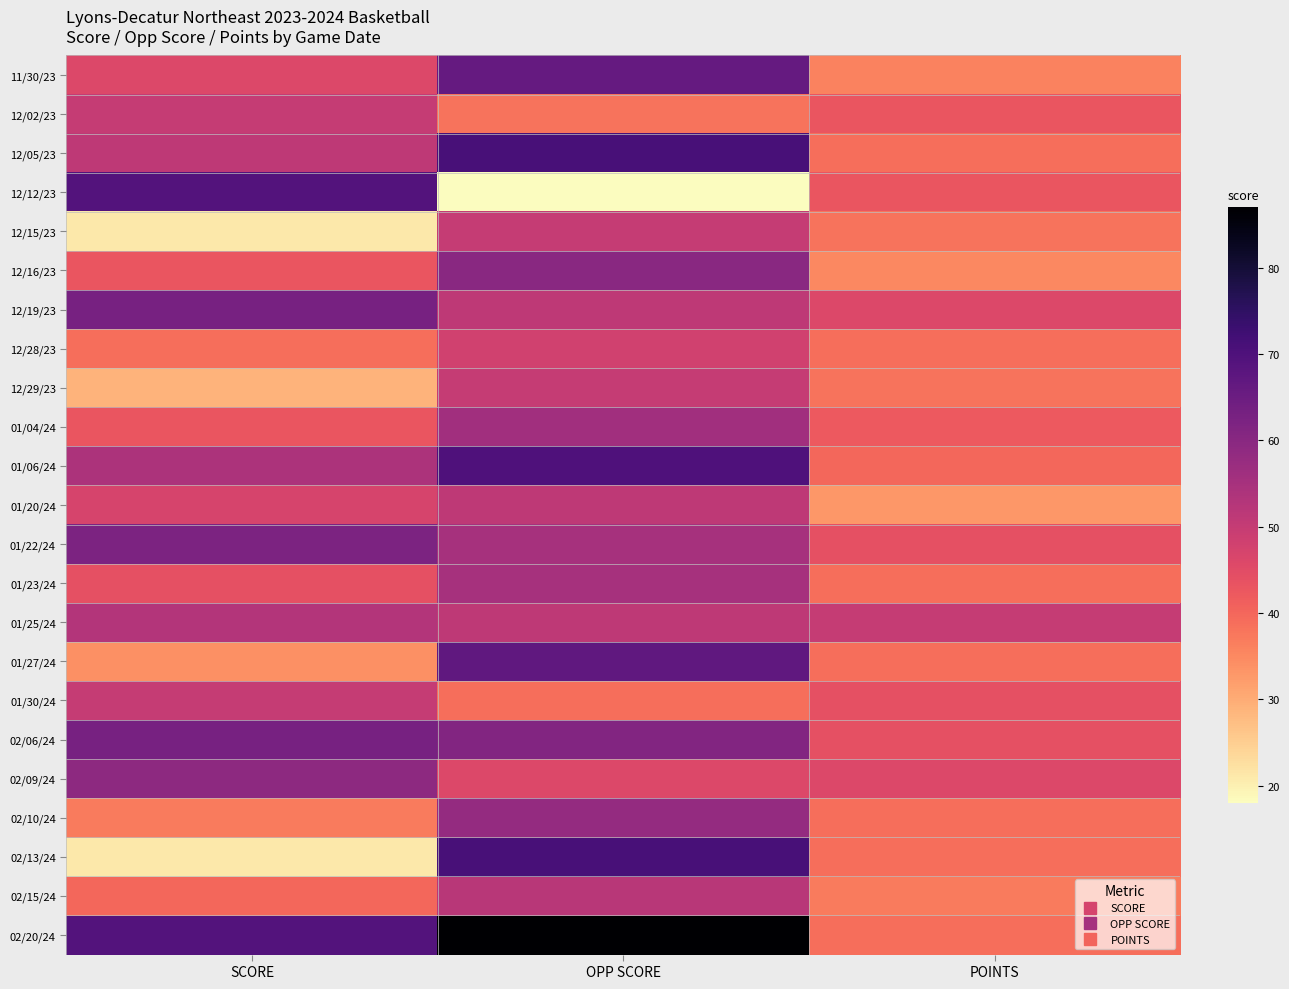

Reading right to left, list all the values displayed in this chart.

11/30/23: POINTS=36	OPP SCORE=66	SCORE=46
12/02/23: POINTS=43	OPP SCORE=38	SCORE=50
12/05/23: POINTS=39	OPP SCORE=71	SCORE=51
12/12/23: POINTS=43	OPP SCORE=18	SCORE=69
12/15/23: POINTS=38	OPP SCORE=50	SCORE=21
12/16/23: POINTS=35	OPP SCORE=60	SCORE=43
12/19/23: POINTS=46	OPP SCORE=51	SCORE=63
12/28/23: POINTS=39	OPP SCORE=48	SCORE=39
12/29/23: POINTS=38	OPP SCORE=50	SCORE=29
01/04/24: POINTS=42	OPP SCORE=56	SCORE=43
01/06/24: POINTS=40	OPP SCORE=70	SCORE=54
01/20/24: POINTS=33	OPP SCORE=51	SCORE=47
01/22/24: POINTS=44	OPP SCORE=55	SCORE=62
01/23/24: POINTS=39	OPP SCORE=55	SCORE=44
01/25/24: POINTS=50	OPP SCORE=51	SCORE=53
01/27/24: POINTS=39	OPP SCORE=67	SCORE=34
01/30/24: POINTS=44	OPP SCORE=39	SCORE=50
02/06/24: POINTS=44	OPP SCORE=61	SCORE=63
02/09/24: POINTS=46	OPP SCORE=46	SCORE=59
02/10/24: POINTS=39	OPP SCORE=58	SCORE=37
02/13/24: POINTS=39	OPP SCORE=71	SCORE=21
02/15/24: POINTS=37	OPP SCORE=52	SCORE=40
02/20/24: POINTS=39	OPP SCORE=87	SCORE=69